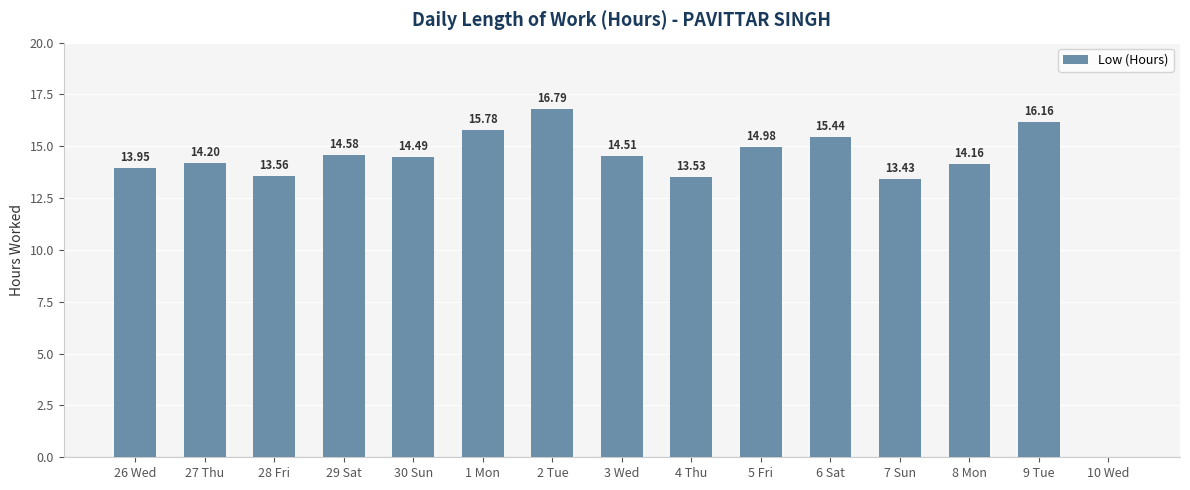

What is the sum of all values?

205.6